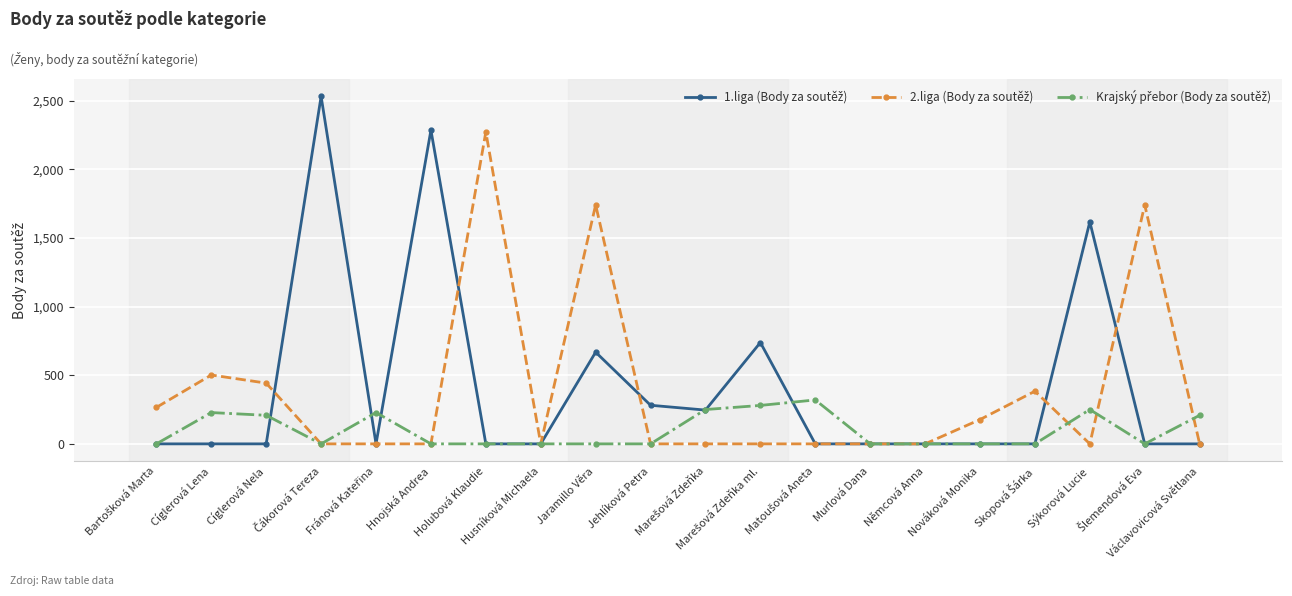

Is this an area chart (filled region under the line)?

No